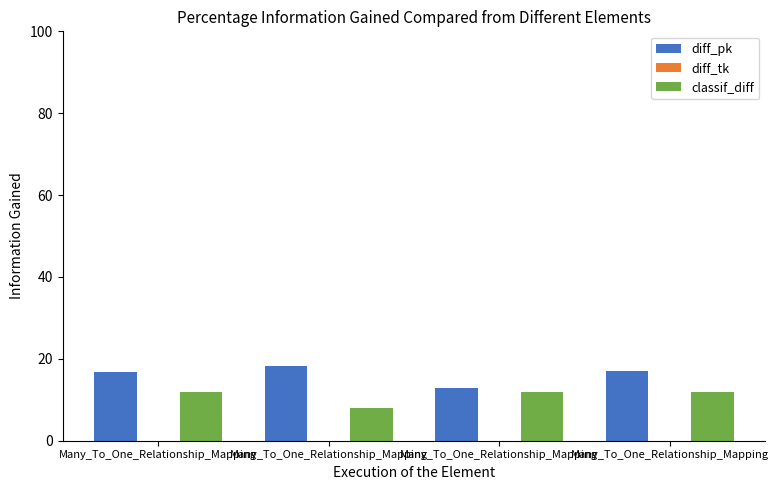

Reading left to right, what are all the values shown in this chart?

diff_pk: 16.7	18.4	12.8	17.0
diff_tk: 0.0	0.0	0.0	0.0
classif_diff: 12.0	8.0	12.0	12.0